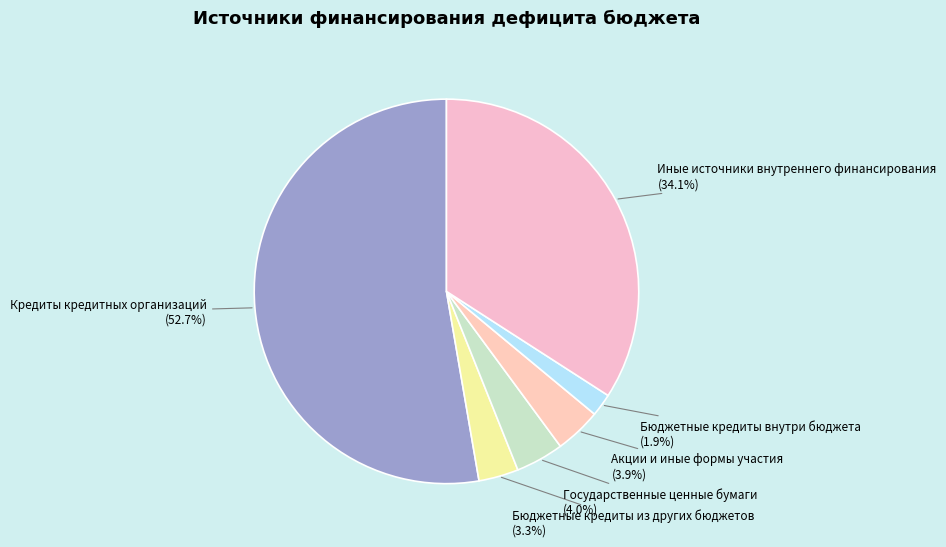

To the nearest percent, what percentage of the pie is Бюджетные кредиты внутри бюджета?

2%